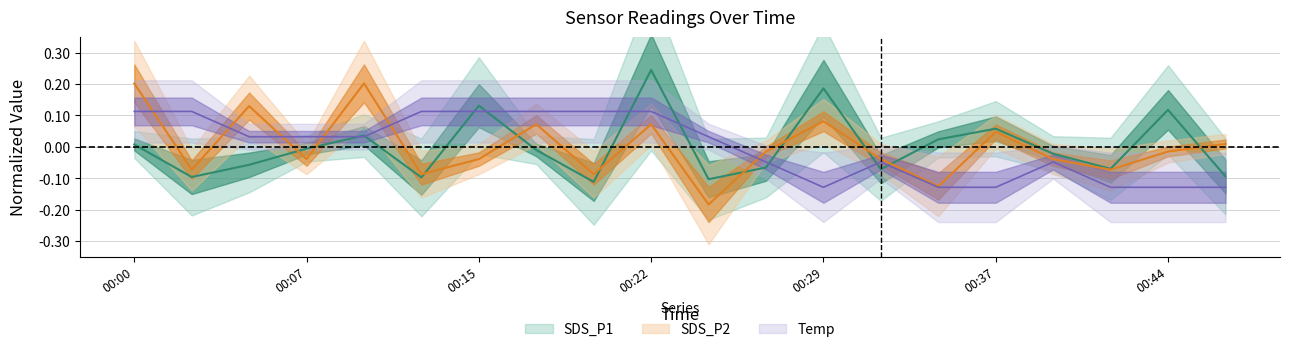

How many values in the SDS_P1 series exceed 0?

8